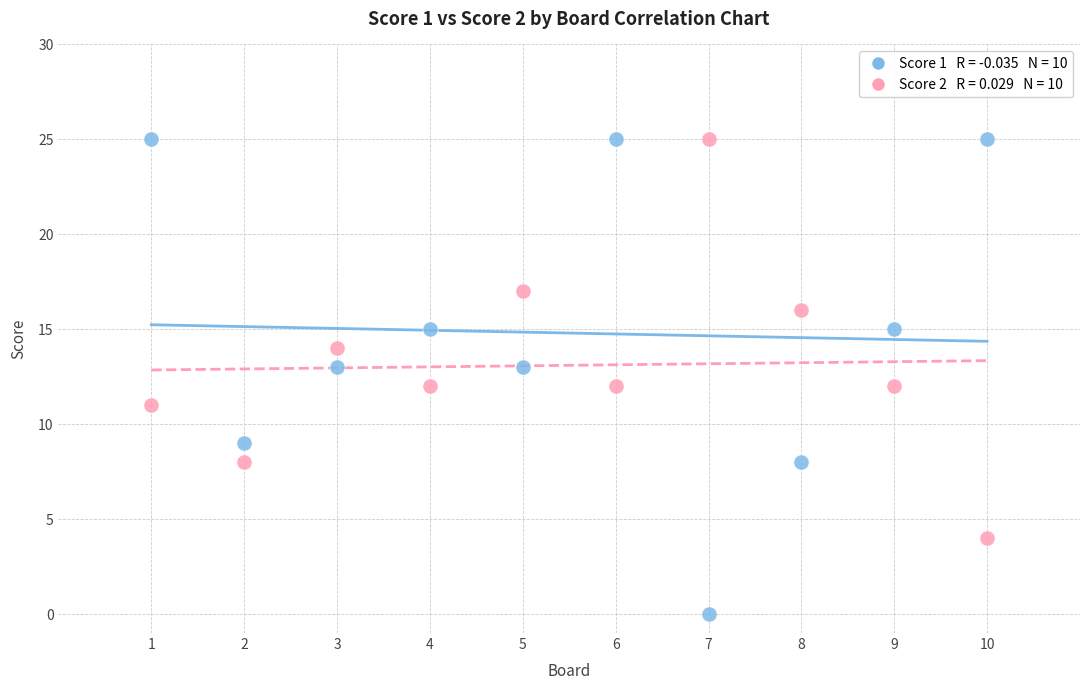

Across all data points, what is the range of Y values (max minus min)?

25